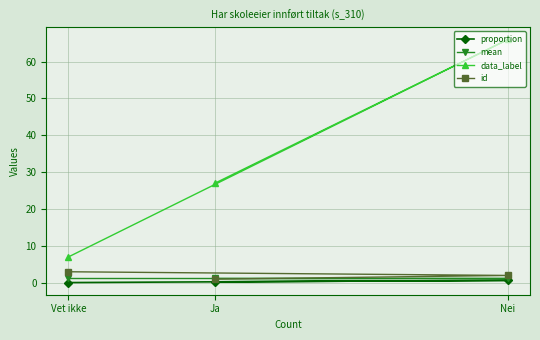

Is the value of mean at Vet ikke greater than the value of id at Vet ikke?

No